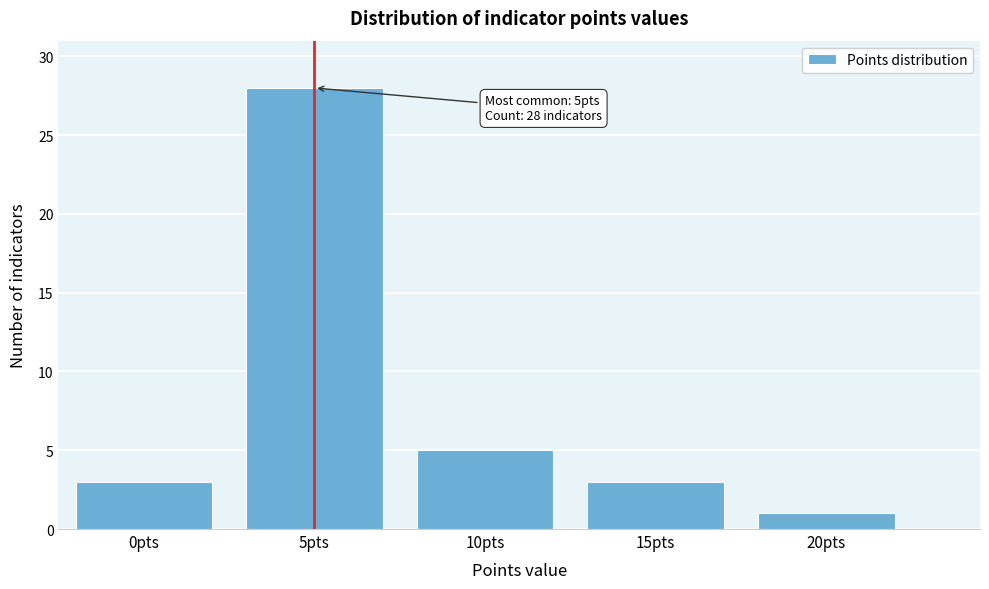

Reading right to left, what are all the values shown in this chart?

1	3	5	28	3